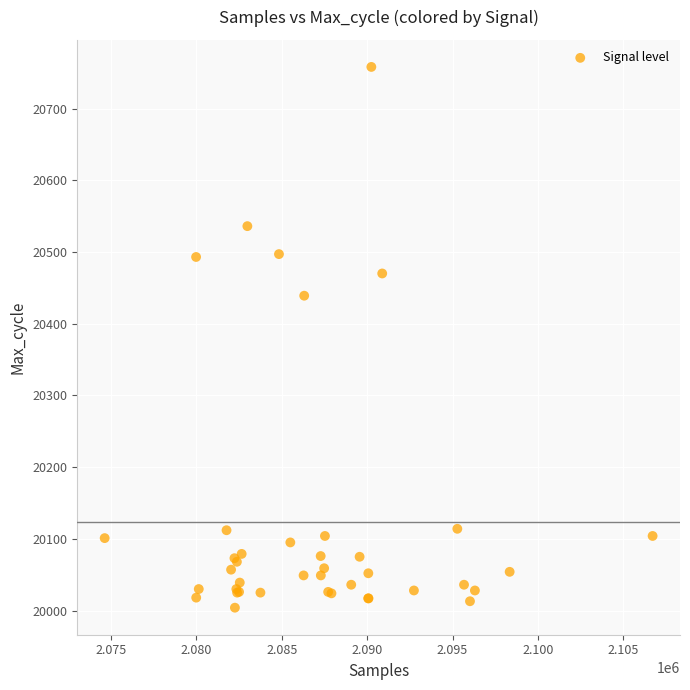

What Y value in the scatter plot is closest to 20381?

20439